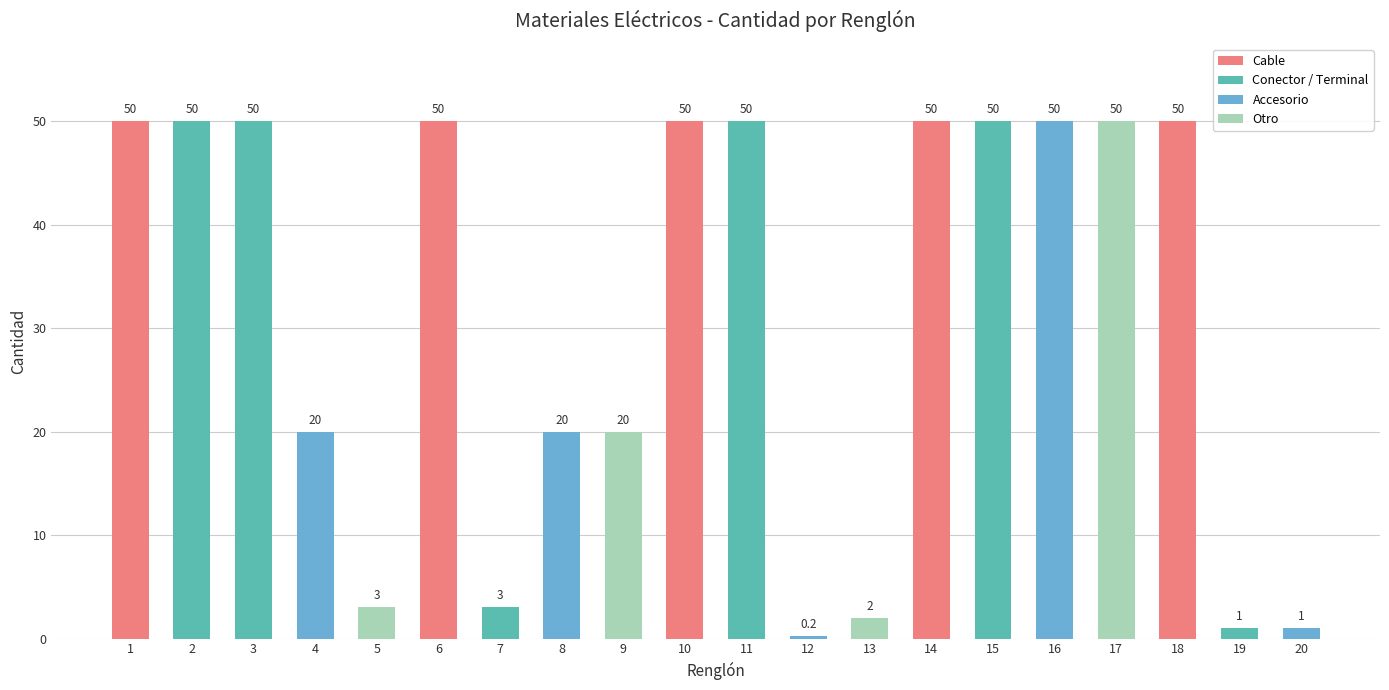

Reading left to right, list all the values displayed in this chart.

1=50.0	2=50.0	3=50.0	4=20.0	5=3.0	6=50.0	7=3.0	8=20.0	9=20.0	10=50.0	11=50.0	12=0.2	13=2.0	14=50.0	15=50.0	16=50.0	17=50.0	18=50.0	19=1.0	20=1.0